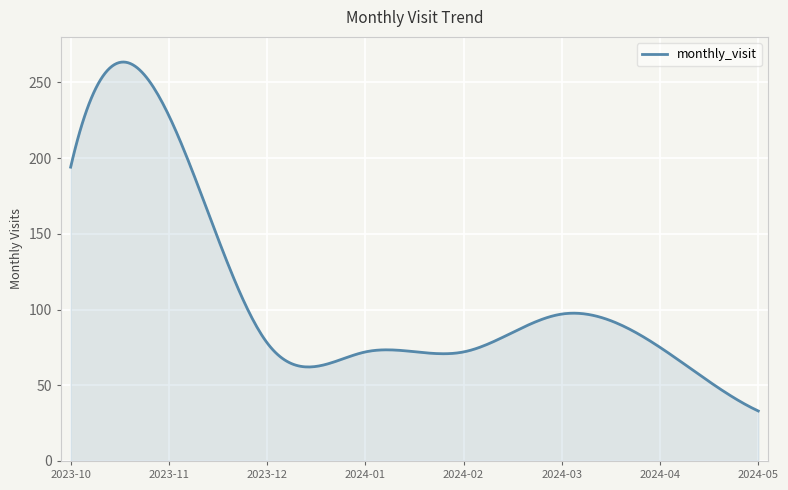

What is the difference between the maximum and minimum values?

230.4